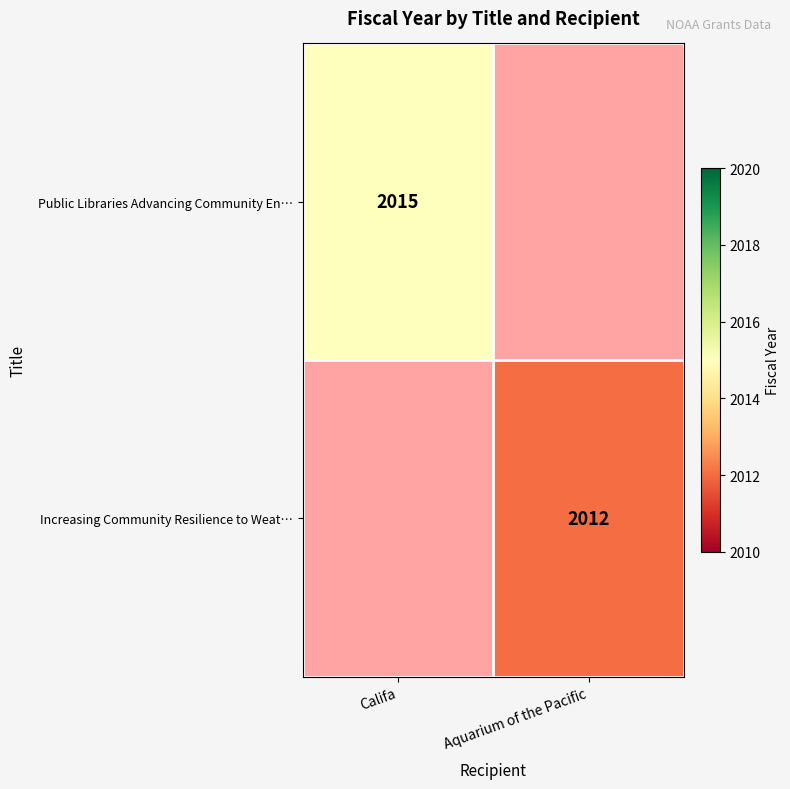

The Public Libraries Advancing Community En… series shows 2015 at Califa. True or false?

True